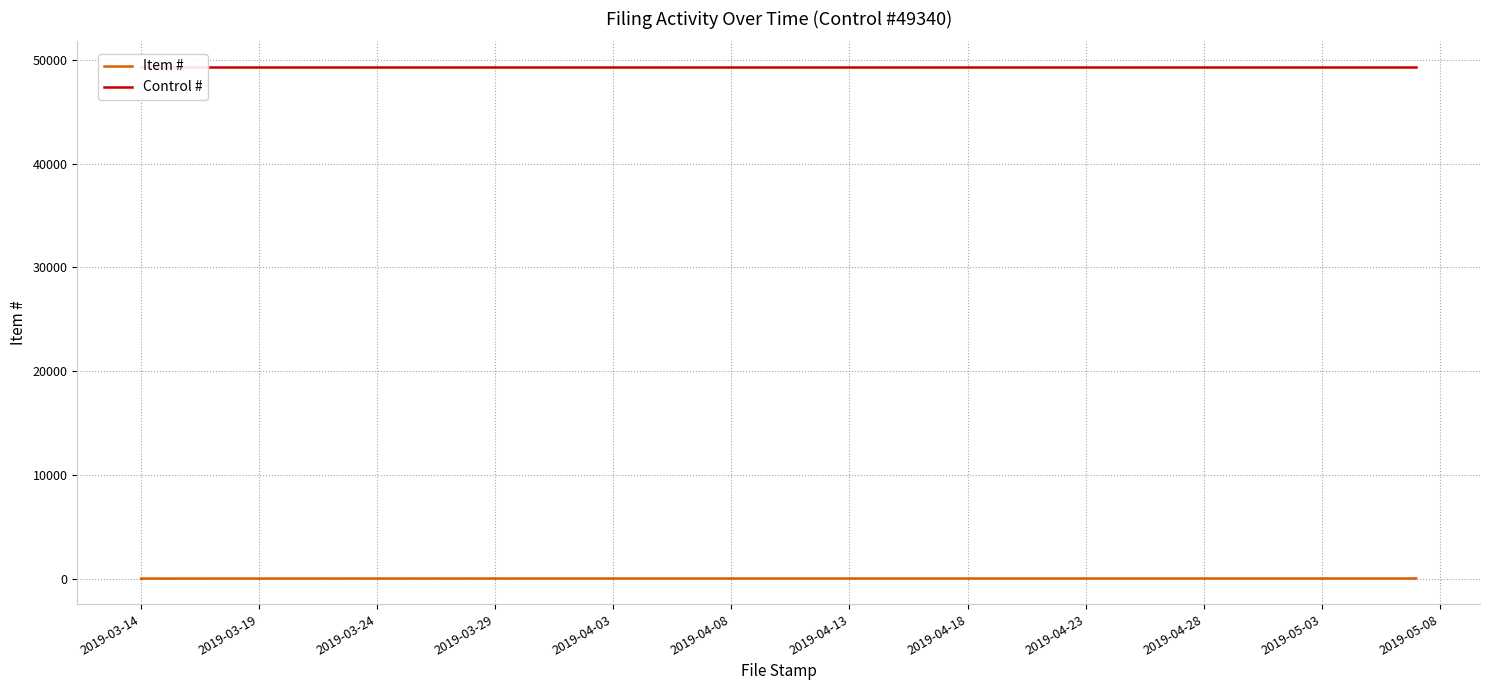

Rank the series at 2019-03-29 from lowest to highest value.

Item #, Control #